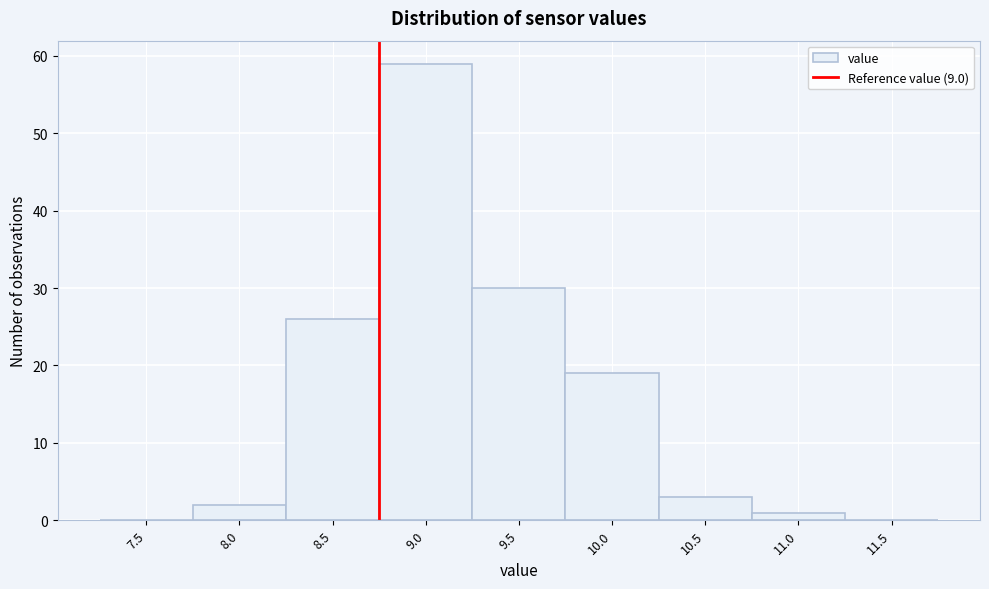

Reading left to right, list all the values displayed in this chart.

7.5=0	8.0=2	8.5=26	9.0=59	9.5=30	10.0=19	10.5=3	11.0=1	11.5=0